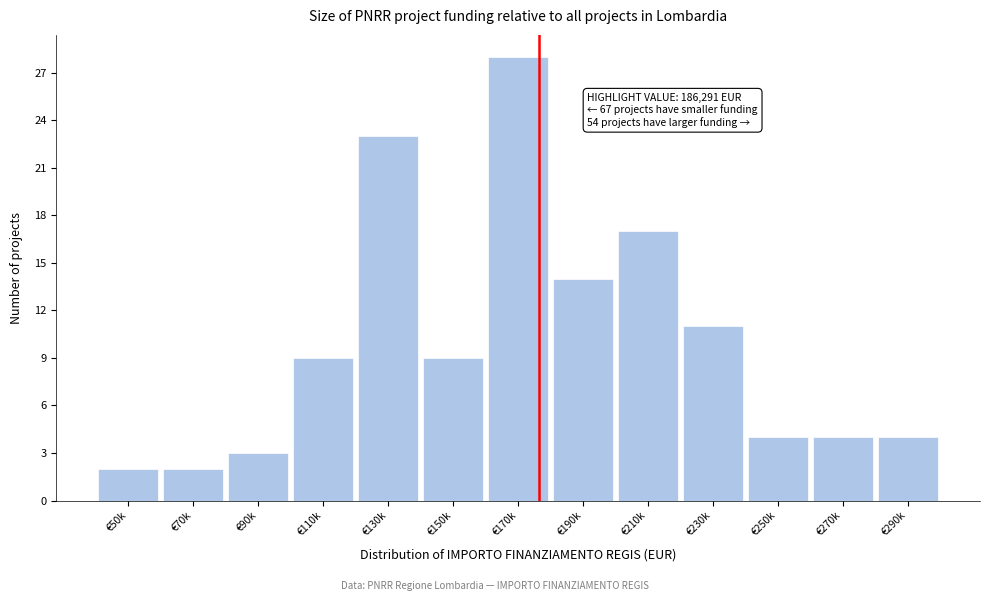

Reading left to right, extract all data points from this chart.

€50k=2	€70k=2	€90k=3	€110k=9	€130k=23	€150k=9	€170k=28	€190k=14	€210k=17	€230k=11	€250k=4	€270k=4	€290k=4